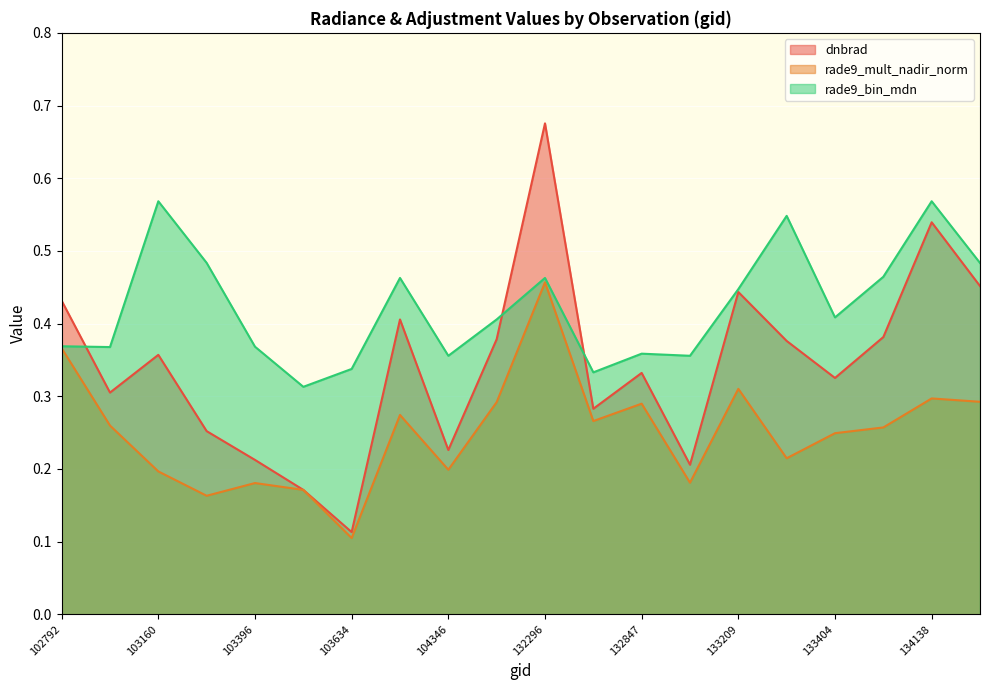

After their last crossing, which series has the higher values: dnbrad or rade9_mult_nadir_norm?

dnbrad